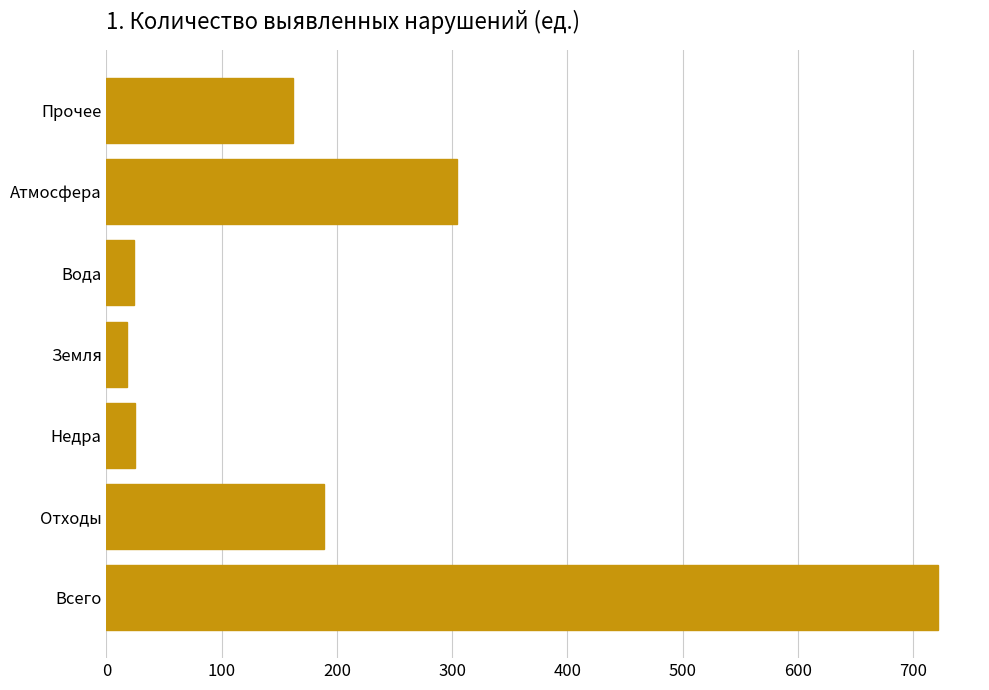

True or false: the data shows 722 at Всего.

True